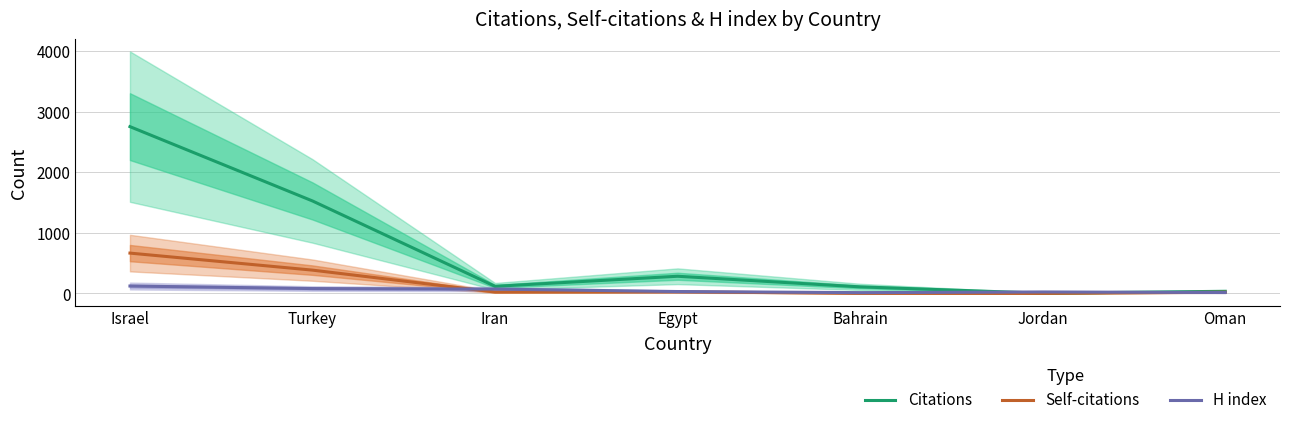

How many lines are shown in the chart?

3